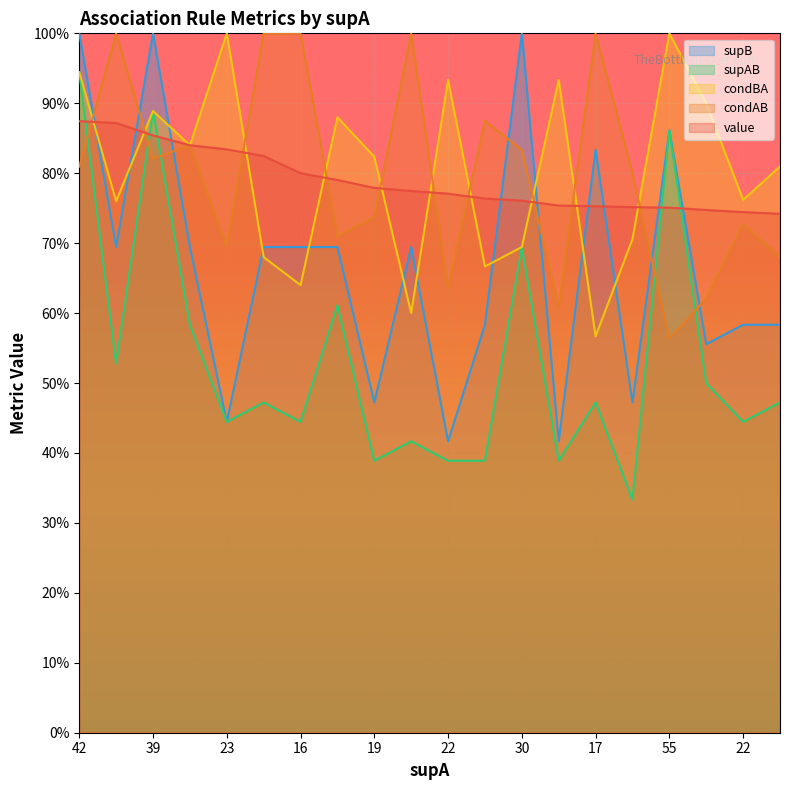

Which series ends up on top after the final intersection of value and supB?

value